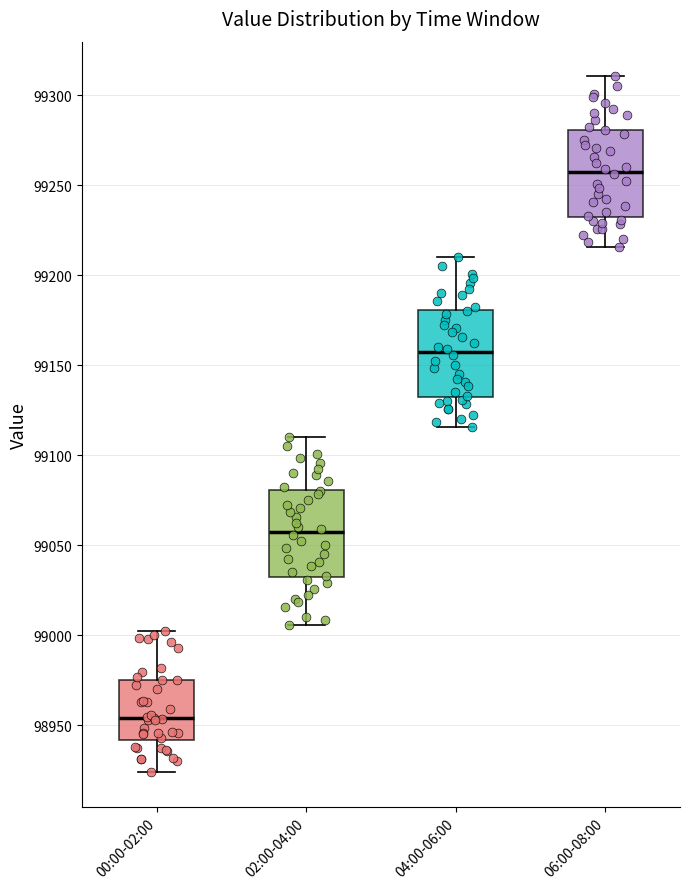

Reading left to right, read every box against the y-axis: the position of its median line, the range the box covers, and the ends of its whiskers. The values are not printed on the chart, so give them approximately, as read against the axis.

00:00-02:00: median 98955, box 98940 to 98975, whiskers 98925 to 99000
02:00-04:00: median 99055, box 99030 to 99080, whiskers 99005 to 99110
04:00-06:00: median 99155, box 99130 to 99180, whiskers 99115 to 99210
06:00-08:00: median 99255, box 99230 to 99280, whiskers 99215 to 99310